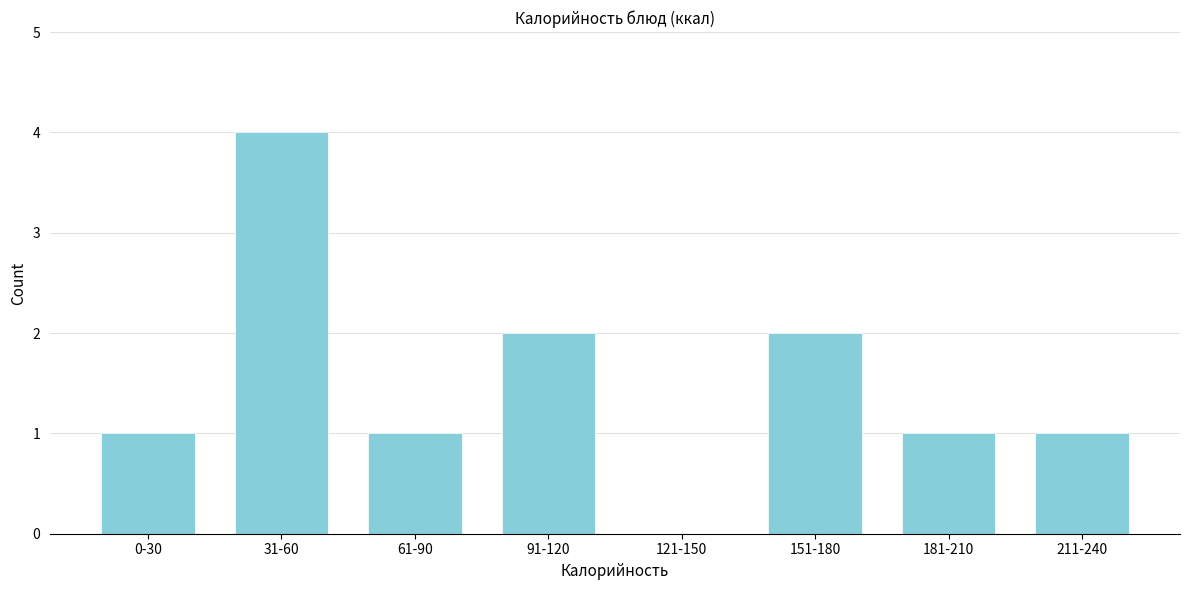

Reading right to left, extract all data points from this chart.

211-240=1	181-210=1	151-180=2	121-150=0	91-120=2	61-90=1	31-60=4	0-30=1